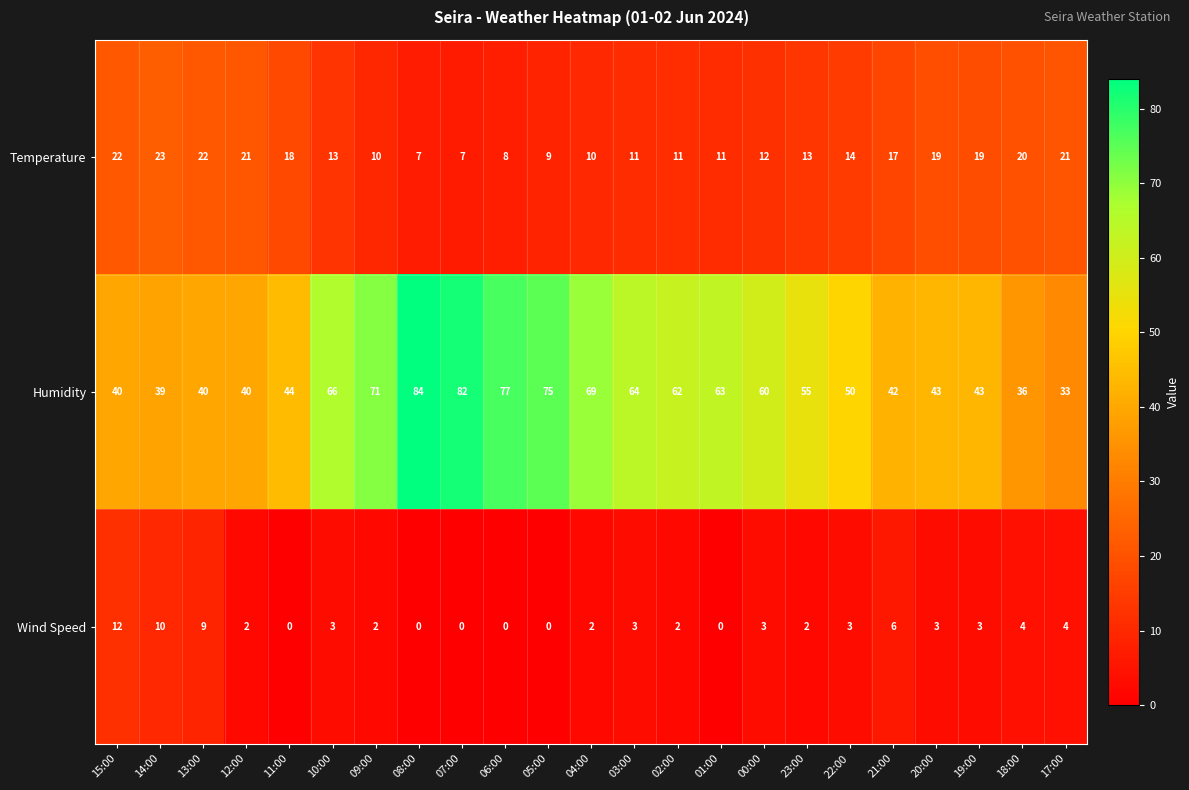

At which label does Wind Speed first exceed 3?

15:00